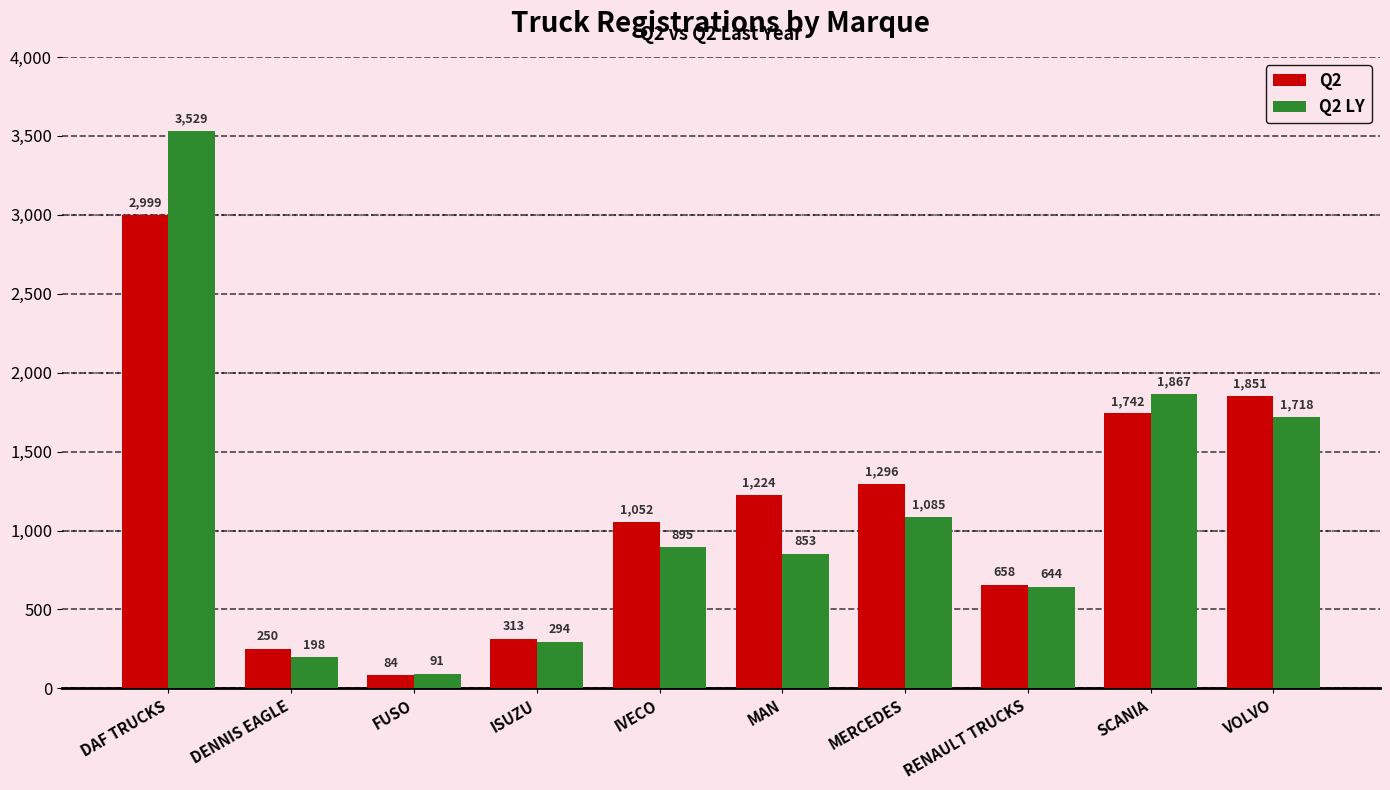

At which category is the sum across all series the highest?

DAF TRUCKS